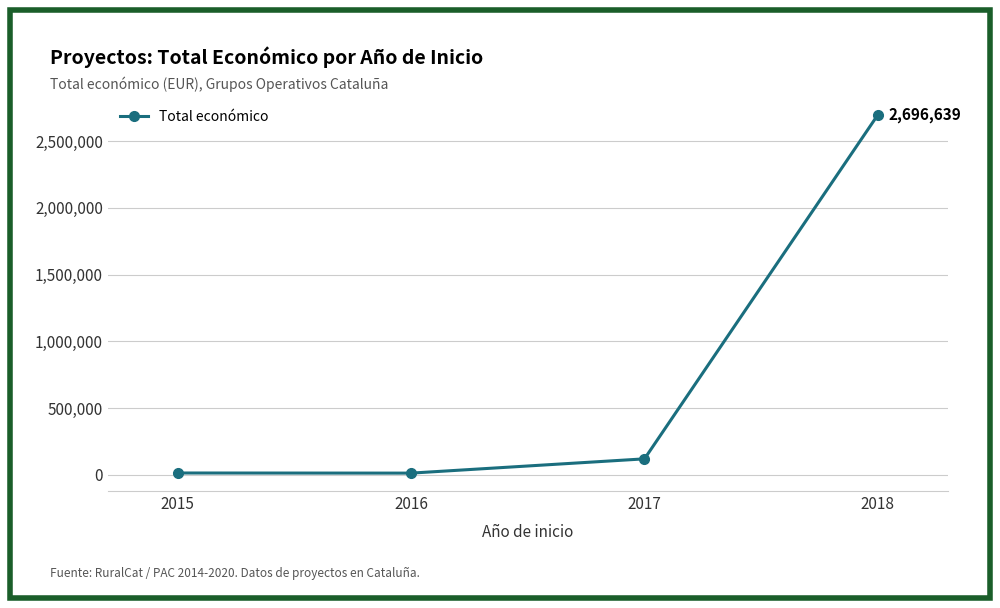

What is the change in value from 2017 to 2018?

+2576645